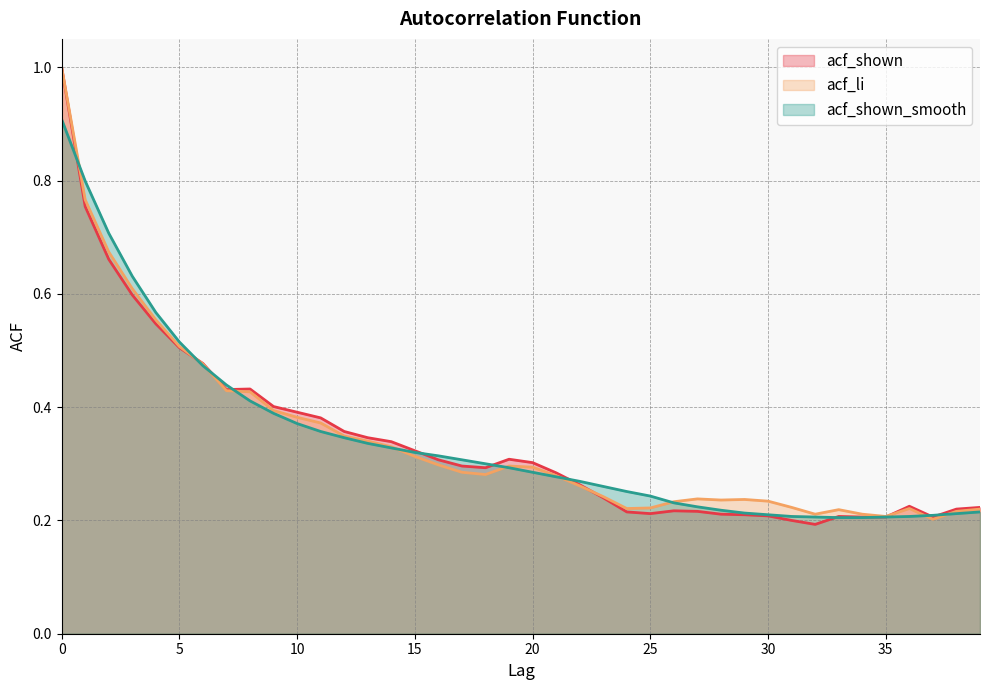

Does the chart have visible grid lines?

Yes